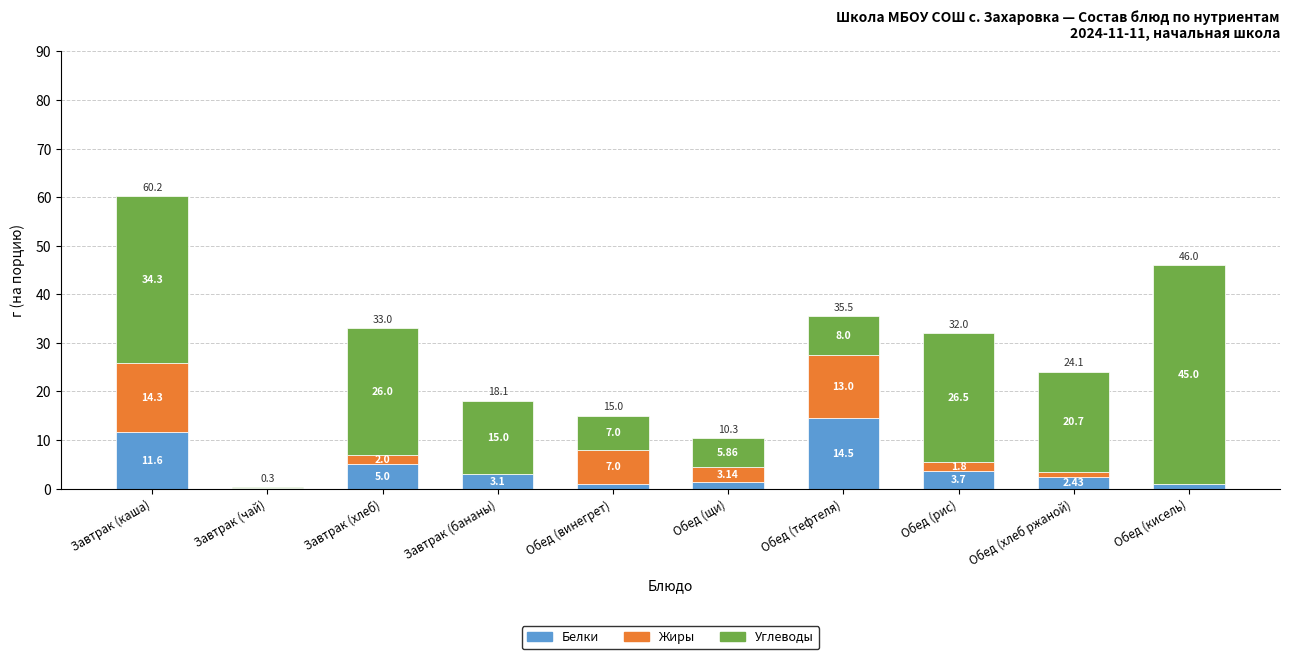

What is the total value across all series at Обед (кисель)?

46.0